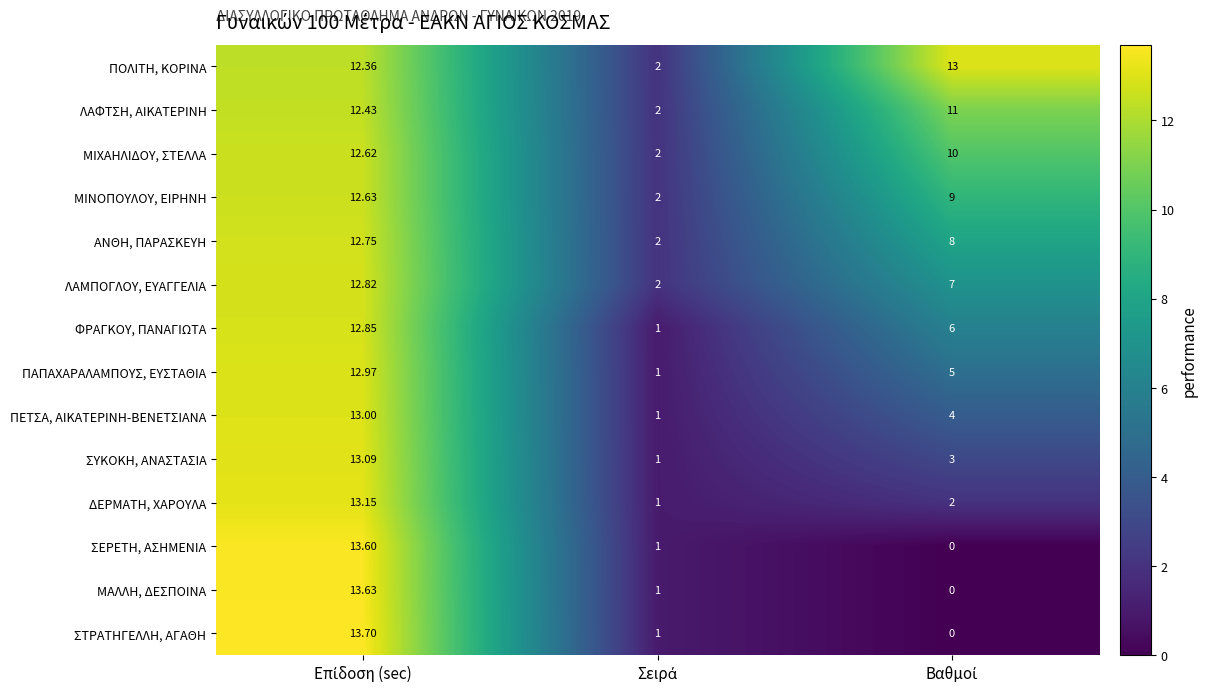

Which series has the widest spread of values?

ΣΤΡΑΤΗΓΕΛΛΗ, ΑΓΑΘΗ